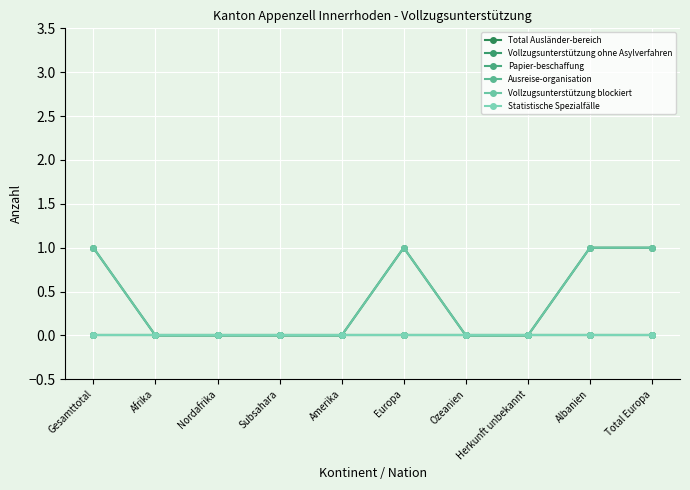

What is the sum of all Vollzugsunterstützung blockiert values?

4